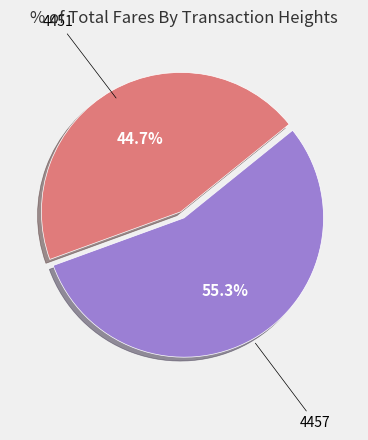

Is it true that 4451 is 45% of the pie?

True